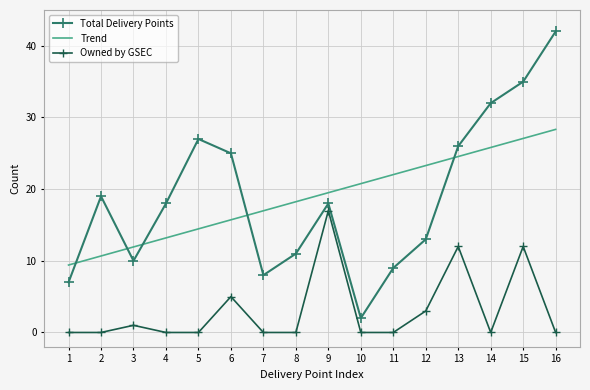

At which label does Total Delivery Points reach its peak?

16